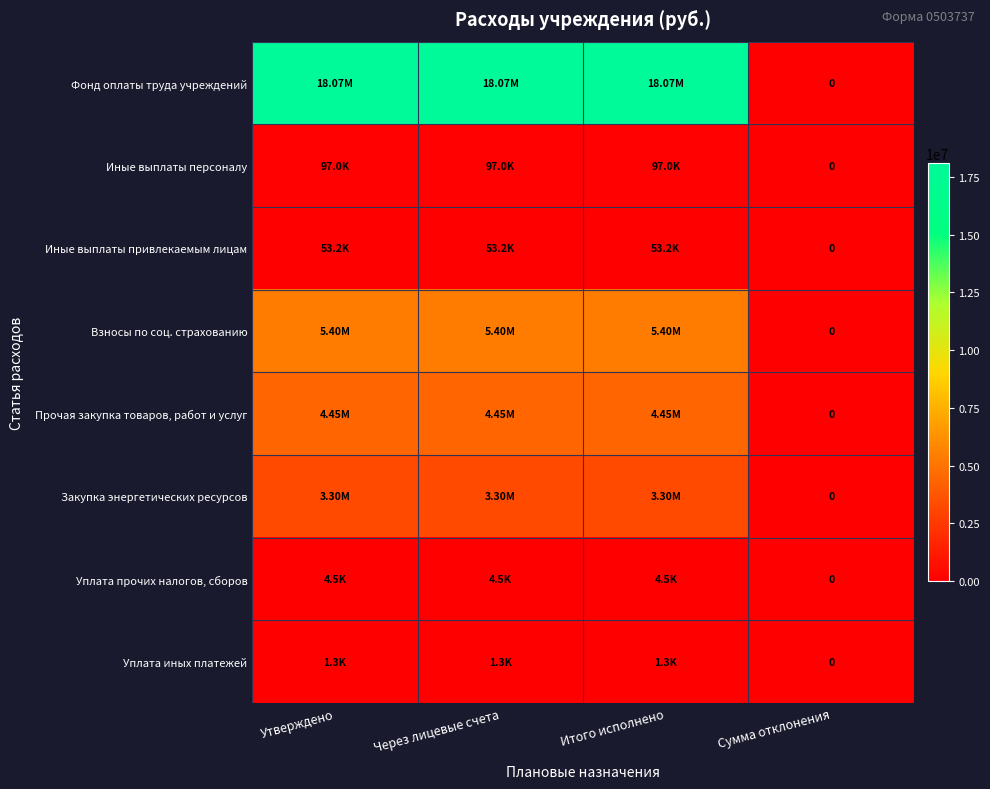

Which label corresponds to the largest value in the chart?

Утверждено